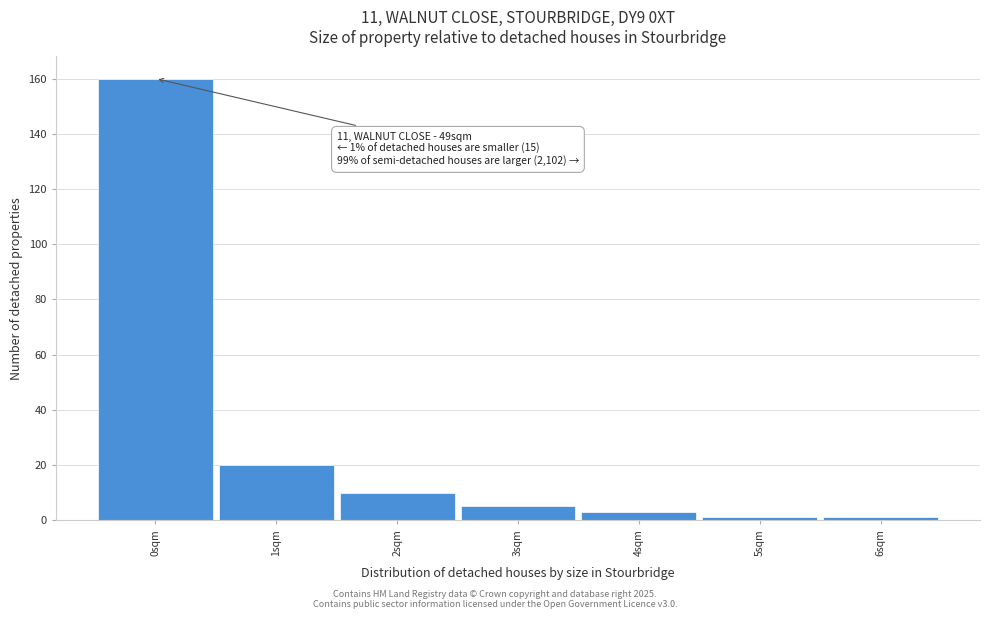

Over which range of the x-axis is the bar tallest?

-0.5 to 0.5